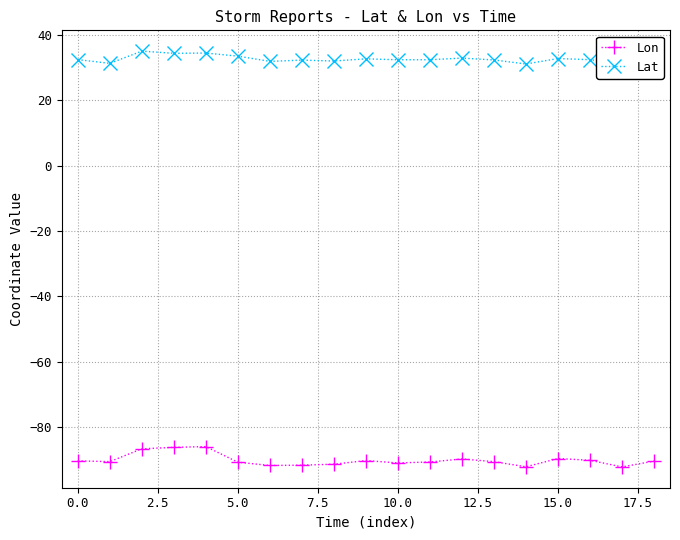

What is the difference between the maximum and minimum values in the Lon series?

6.2